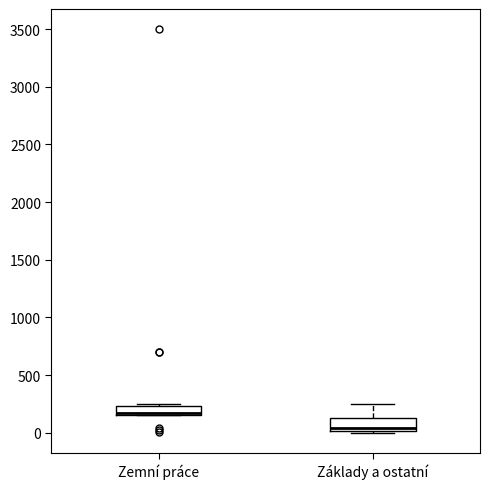

Which box's median line is the highest?

Zemní práce